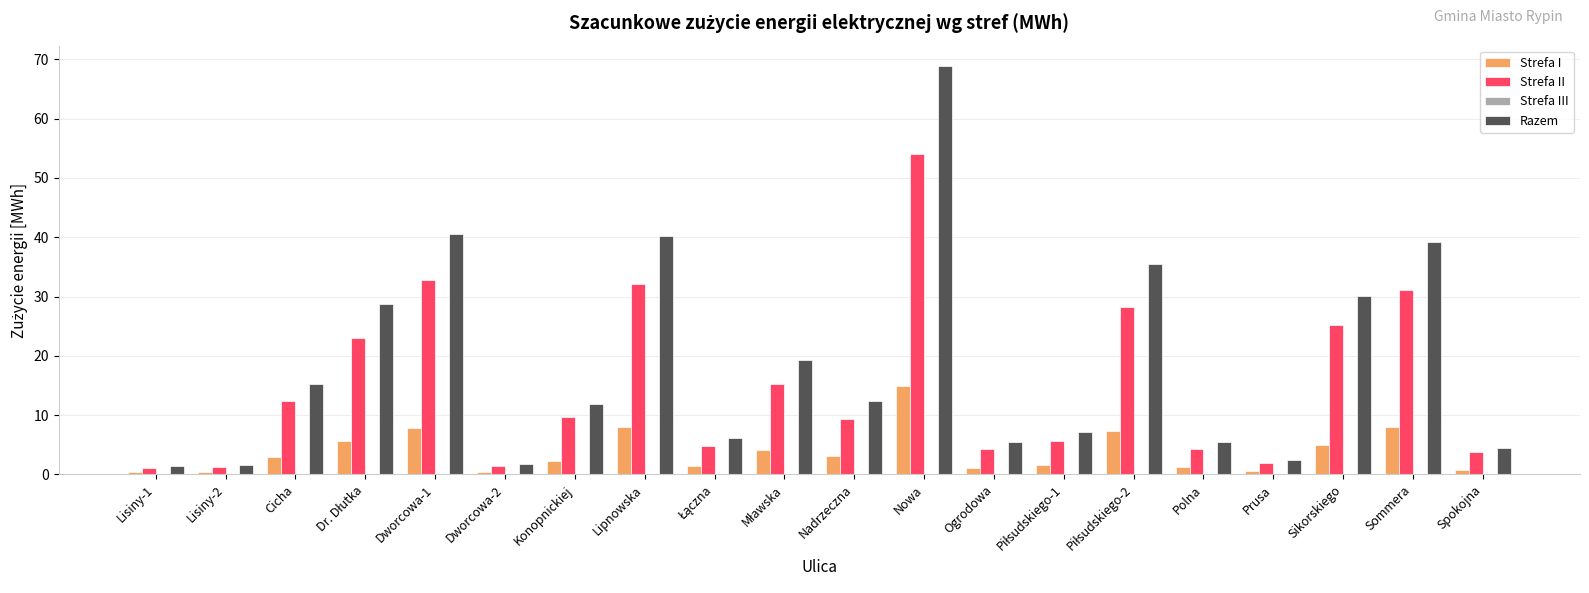

Which series has the largest range (max minus min)?

Razem